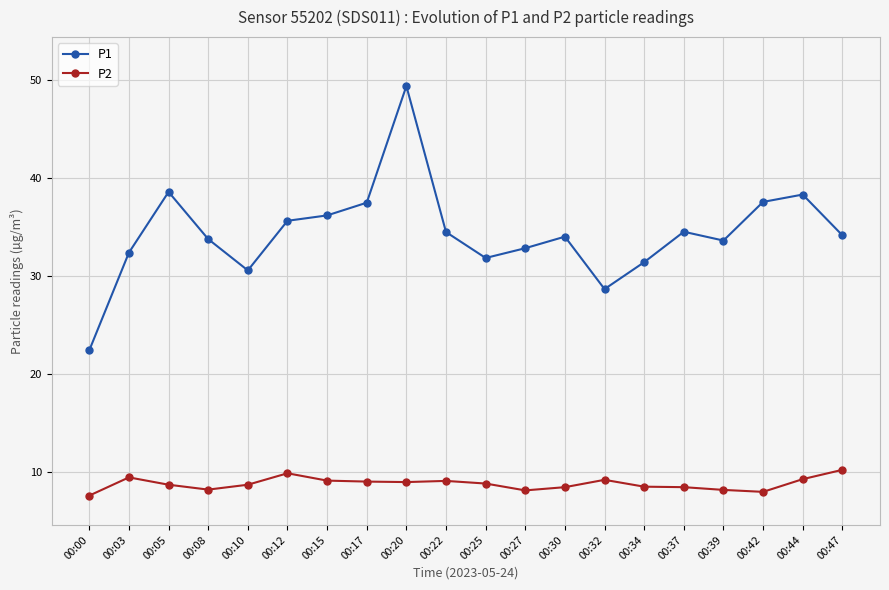

What are all the series names shown in the legend?

P1, P2